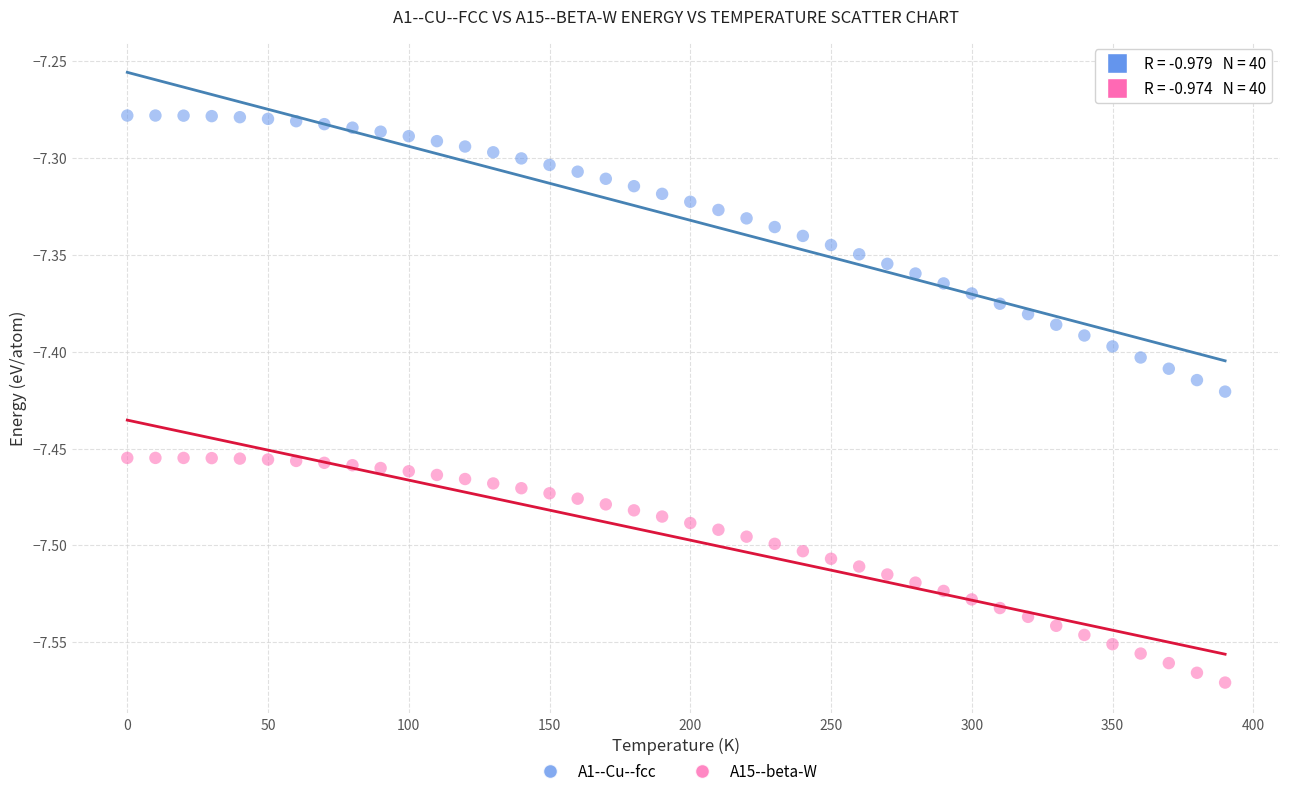

Across all data points, what is the range of X values (max minus min)?

390.0